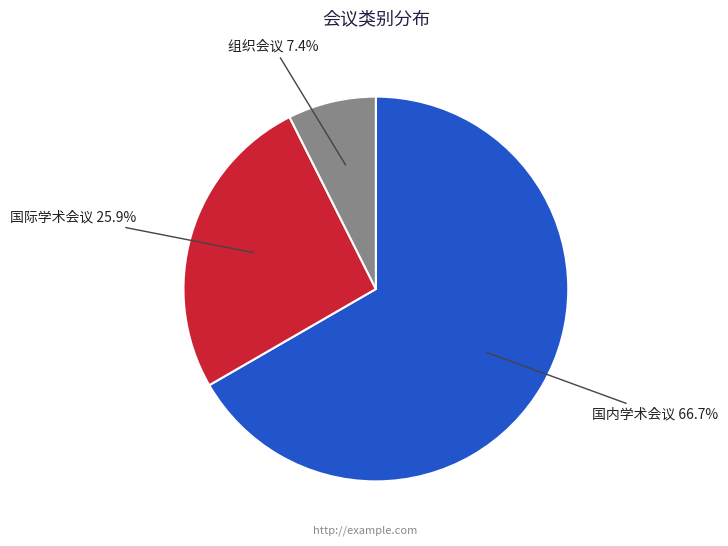

Is there any slice that represents more than half of the pie?

Yes